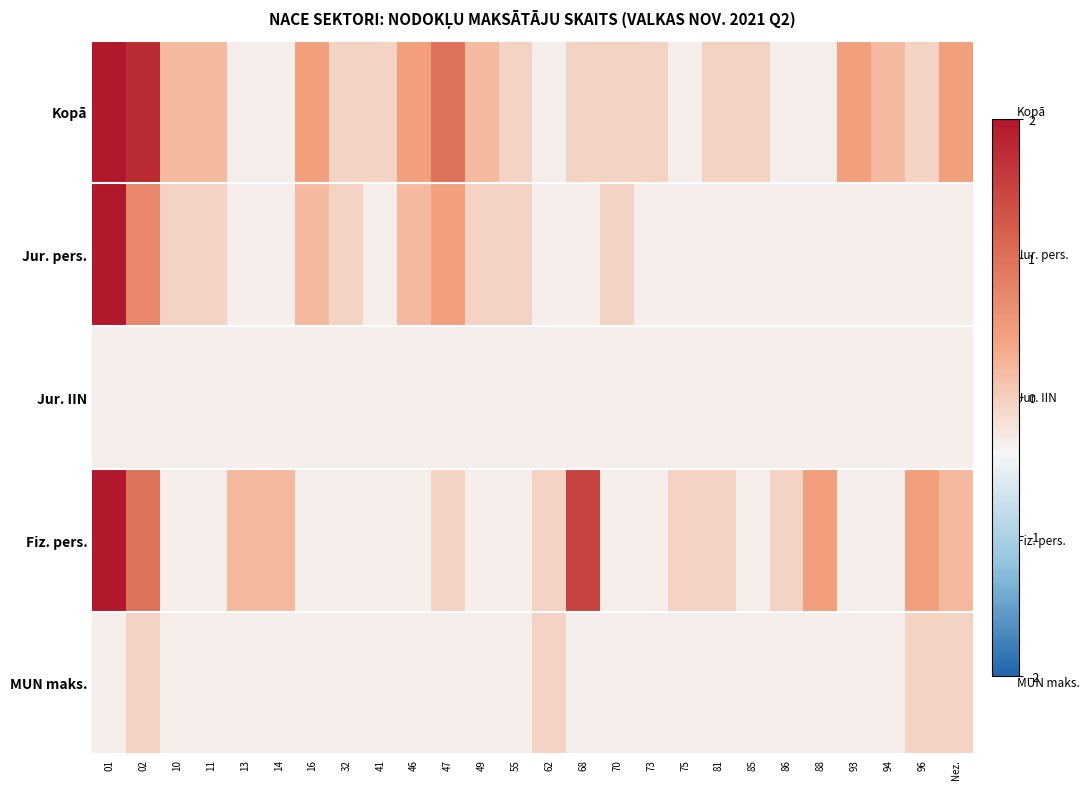

At 02, list the series in order from largest to smallest.

Kopā, Fiz. pers., Jur. pers., MUN maks., Jur. IIN